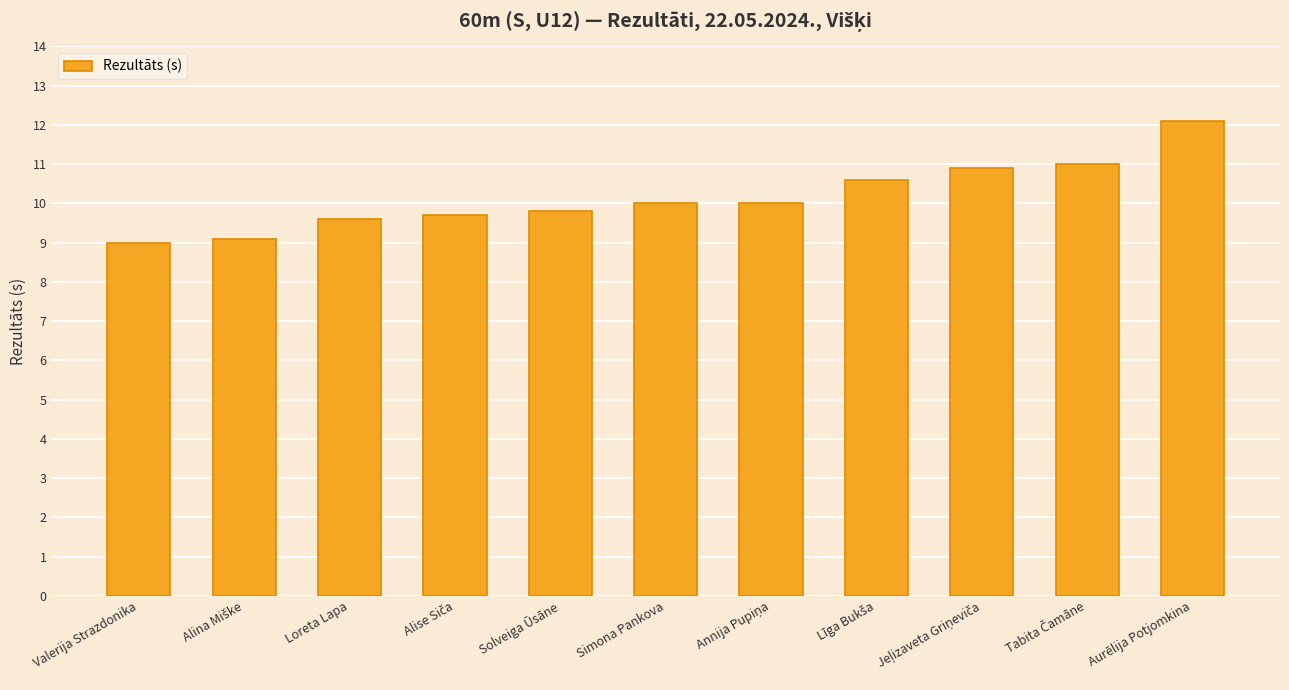

Between Simona Pankova and Loreta Lapa, which is larger?

Simona Pankova